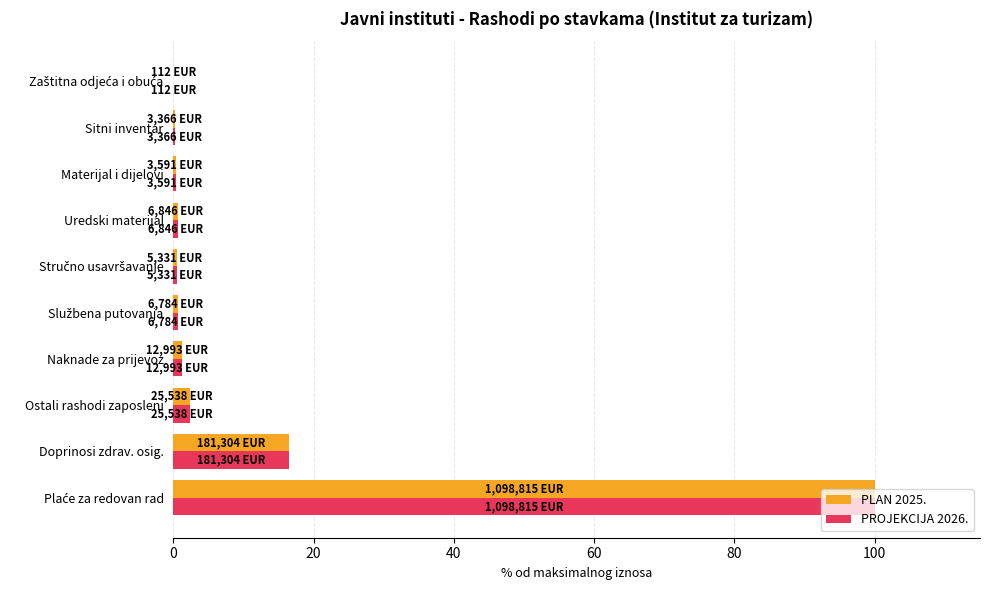

What is the sum of all PROJEKCIJA 2026. values?

122.4